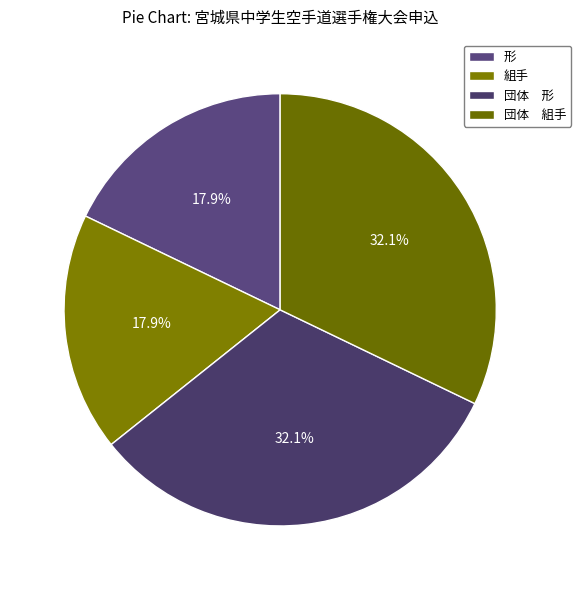

Is there a majority slice in this chart?

No